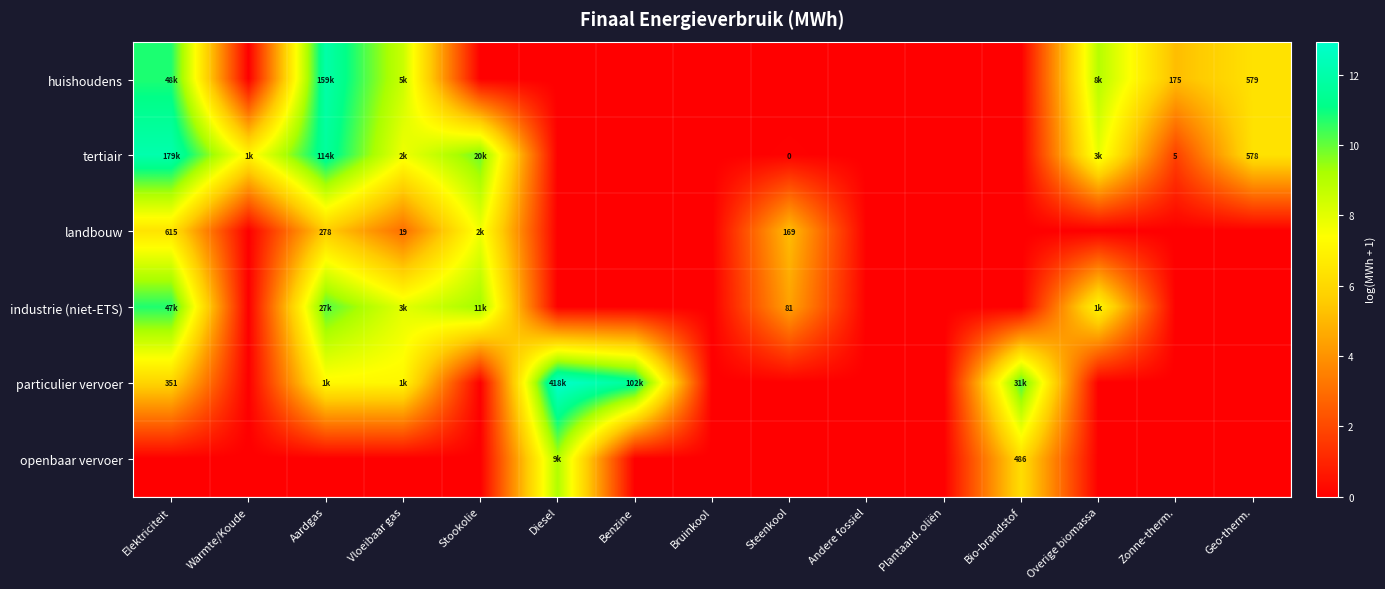

How many values in the landbouw series exceed 0?

5